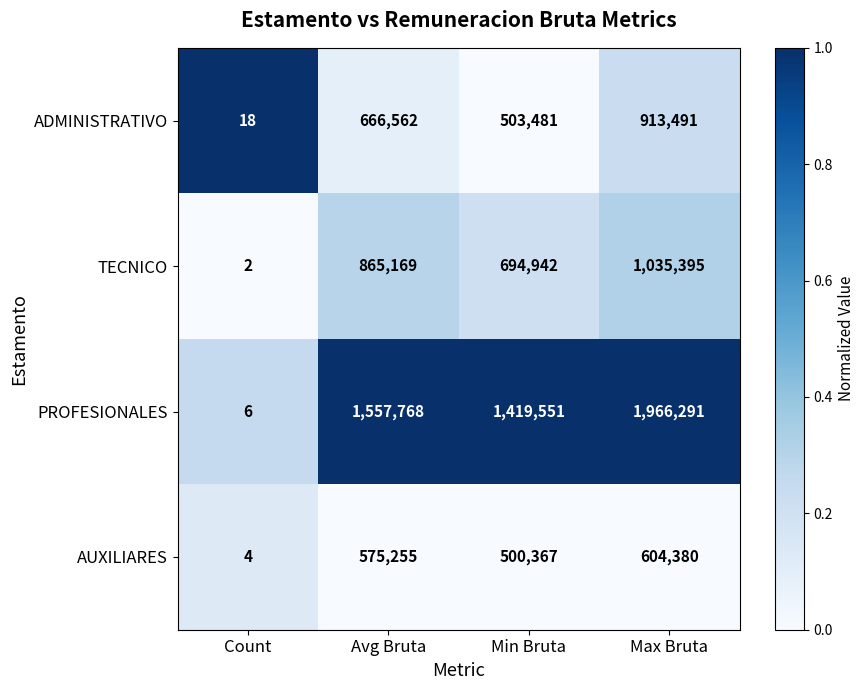

Rank the categories by PROFESIONALES value from highest to lowest.

Max Bruta, Avg Bruta, Min Bruta, Count